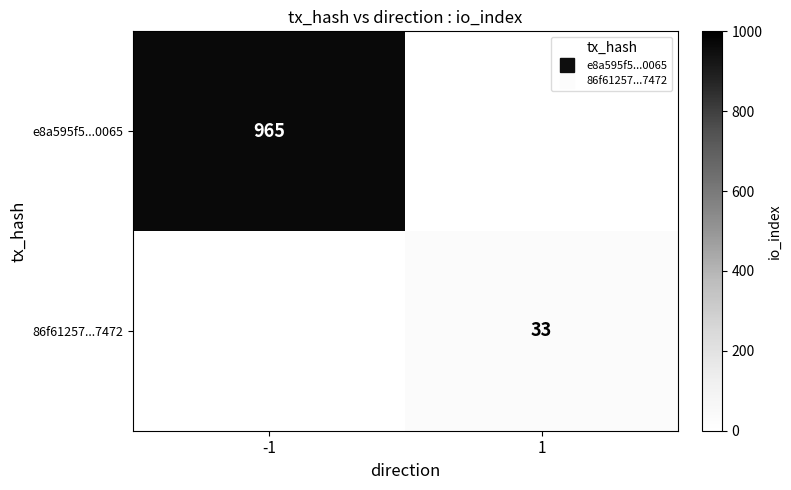

At -1, list the series in order from largest to smallest.

e8a595f5...0065, 86f61257...7472